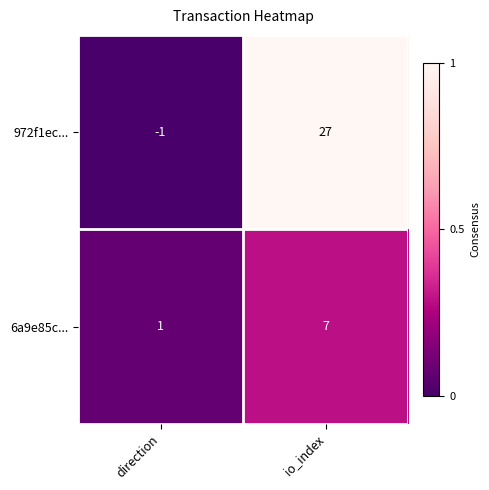

What is the total value across all series at direction?

0